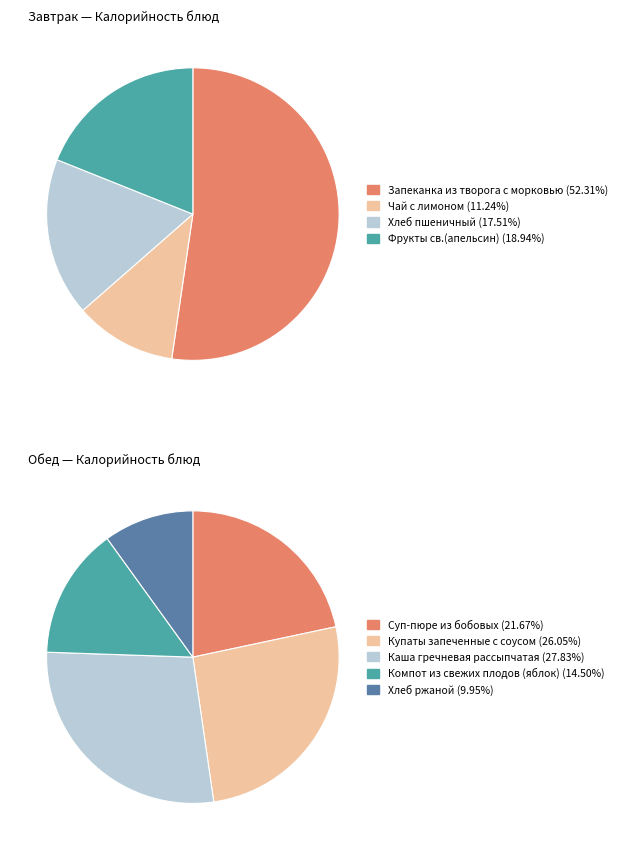

How many slices are in this pie chart?

9